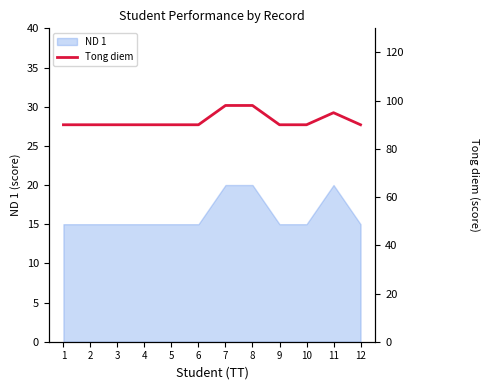

Which category has the highest value across all series?

7